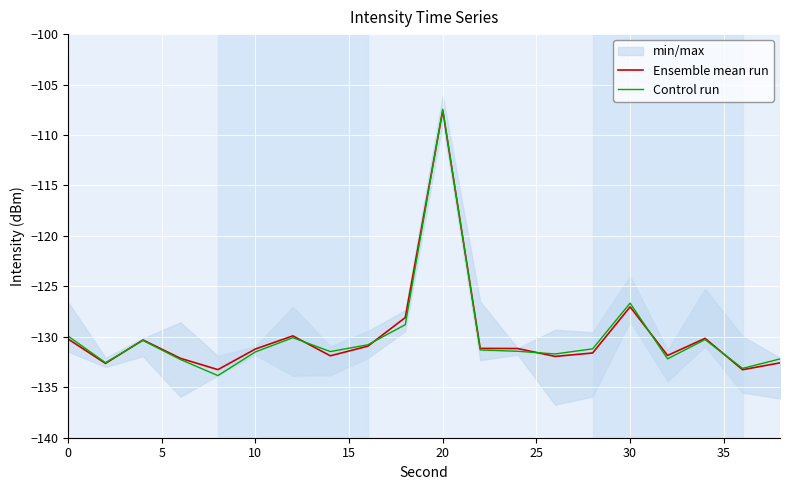

What is the minimum value shown in the chart?

-133.8